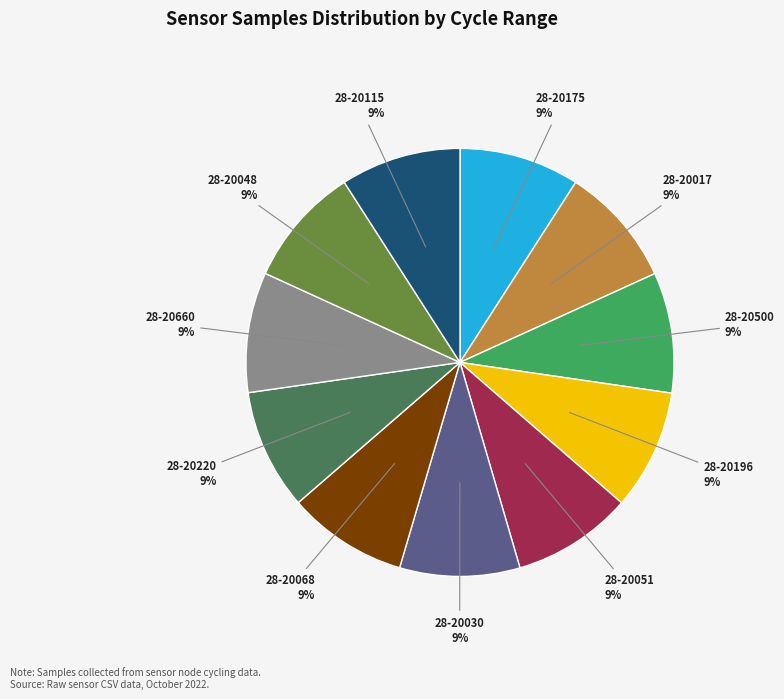

The 28-20115 slice represents 9% of the pie. True or false?

True